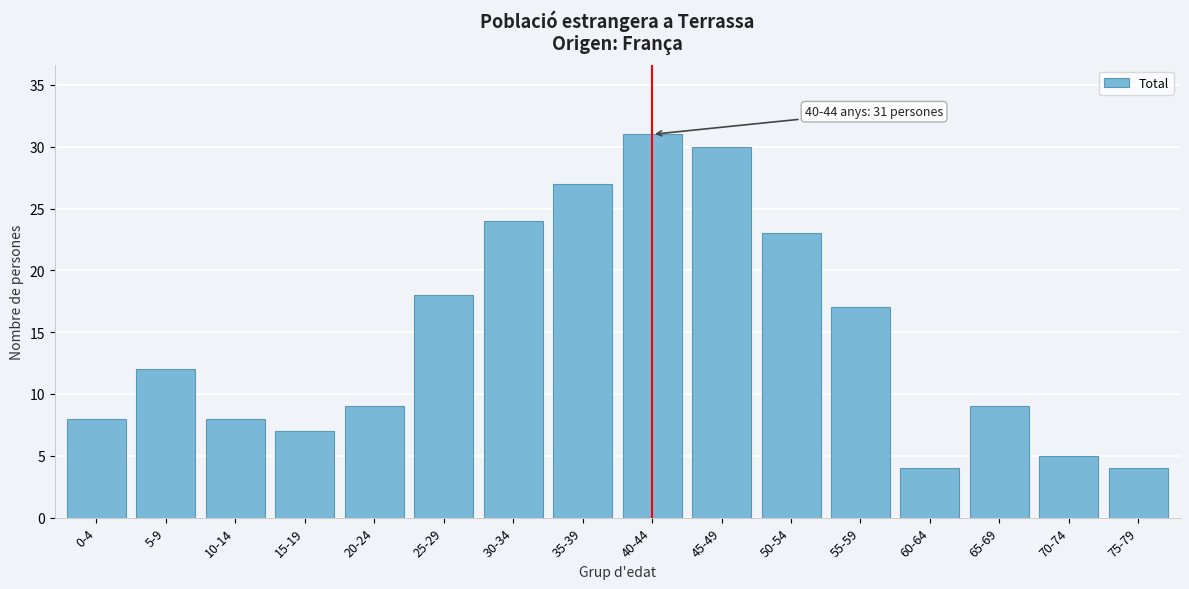

Reading right to left, transcribe all the data shown in this chart.

75-79=4	70-74=5	65-69=9	60-64=4	55-59=17	50-54=23	45-49=30	40-44=31	35-39=27	30-34=24	25-29=18	20-24=9	15-19=7	10-14=8	5-9=12	0-4=8